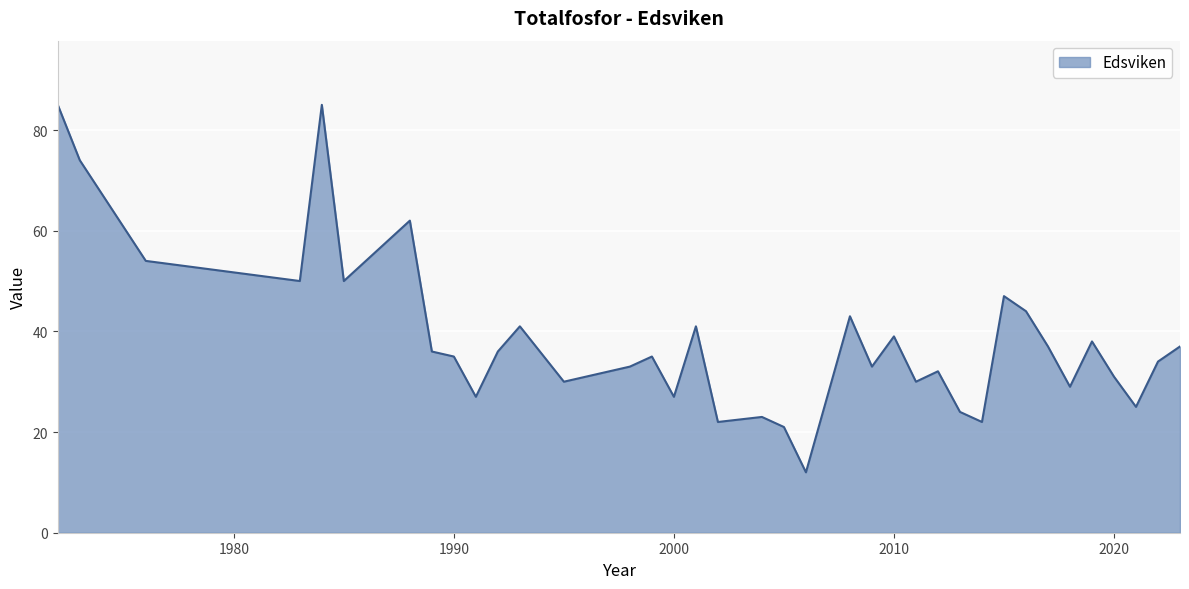

What is the minimum value shown in the chart?

12.0